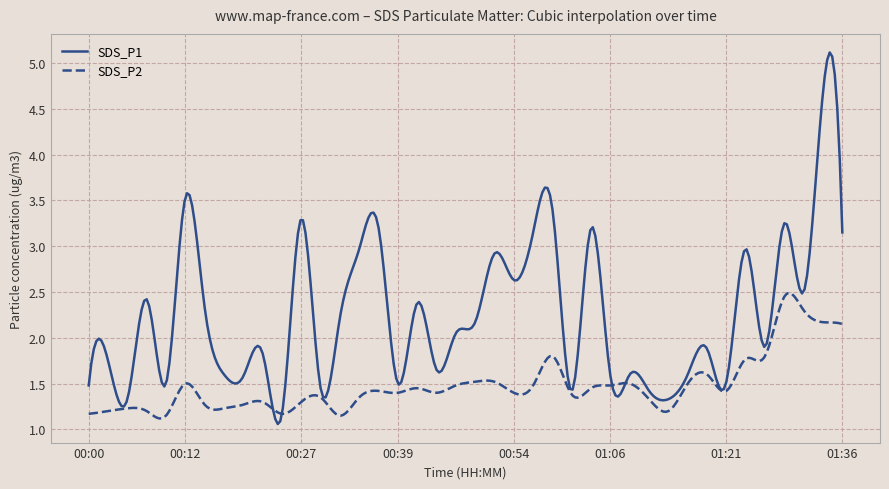

Which series has the largest total across all categories?

SDS_P1